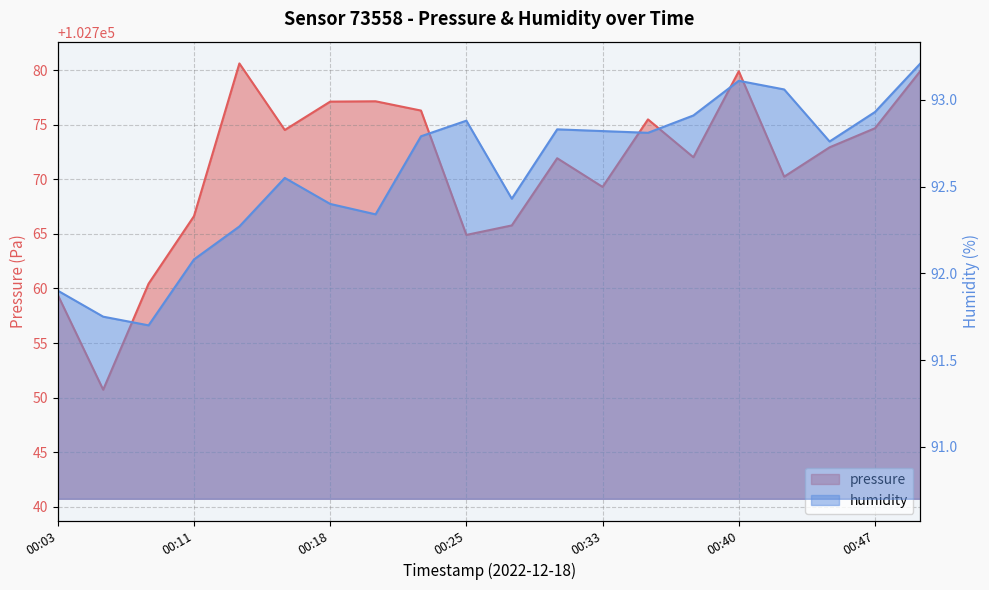

Which series changed the most between 00:16 and 00:50?

pressure